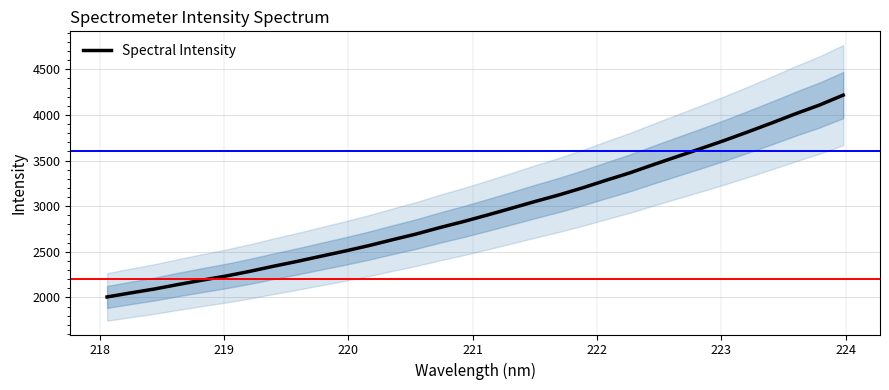

What is the lowest value of the Spectral Intensity series?

2005.0